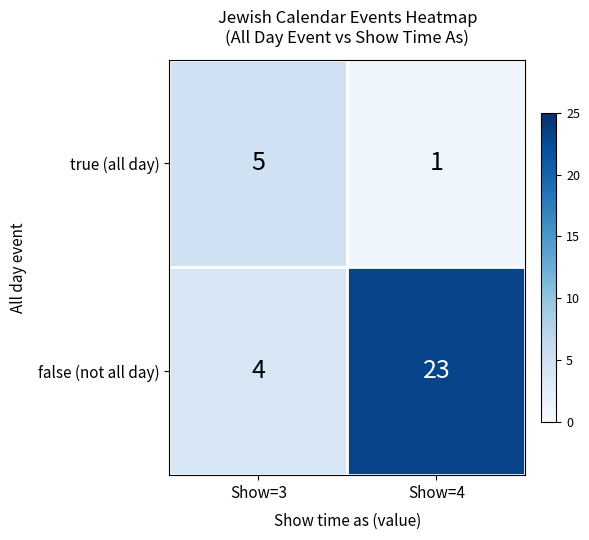

At which label is false (not all day) closest to 13?

Show=3